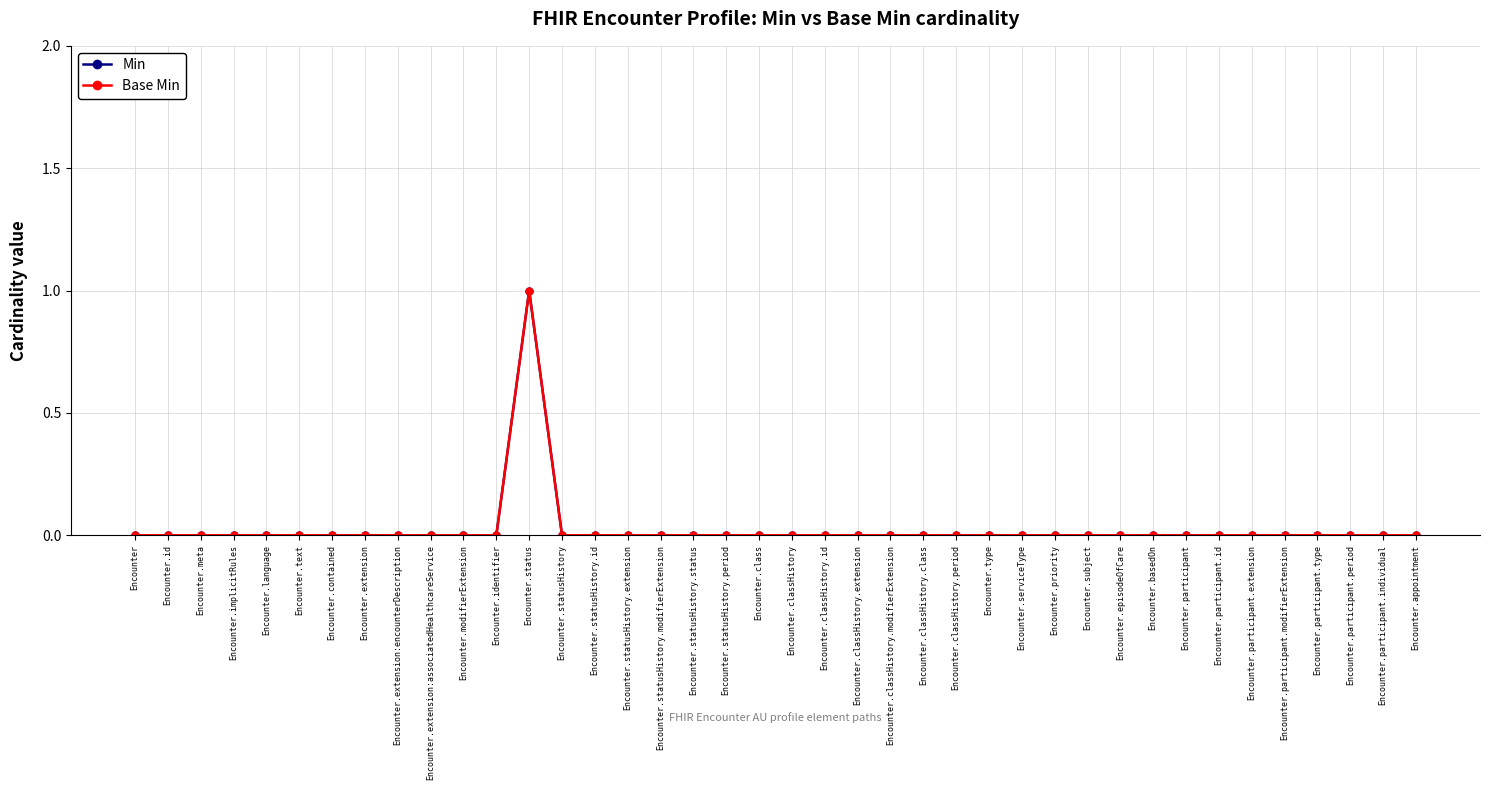

Which label corresponds to the smallest value in the chart?

Encounter